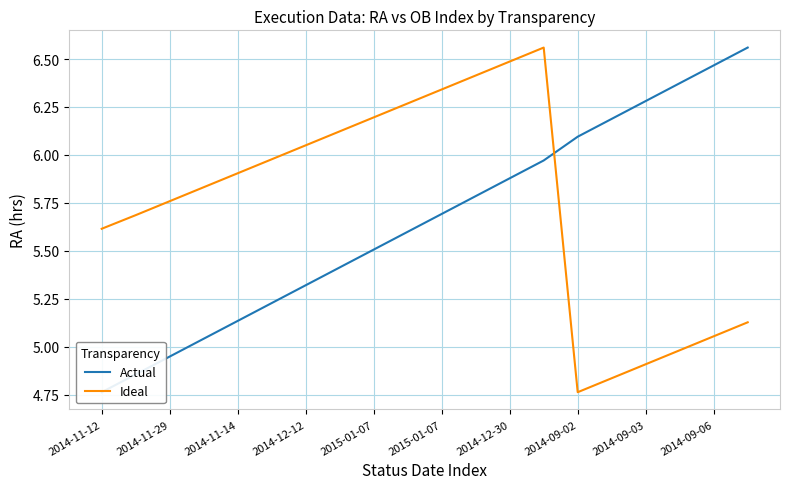

Between 2014-12-12 and 2014-12-30, which series saw the biggest shift?

Actual